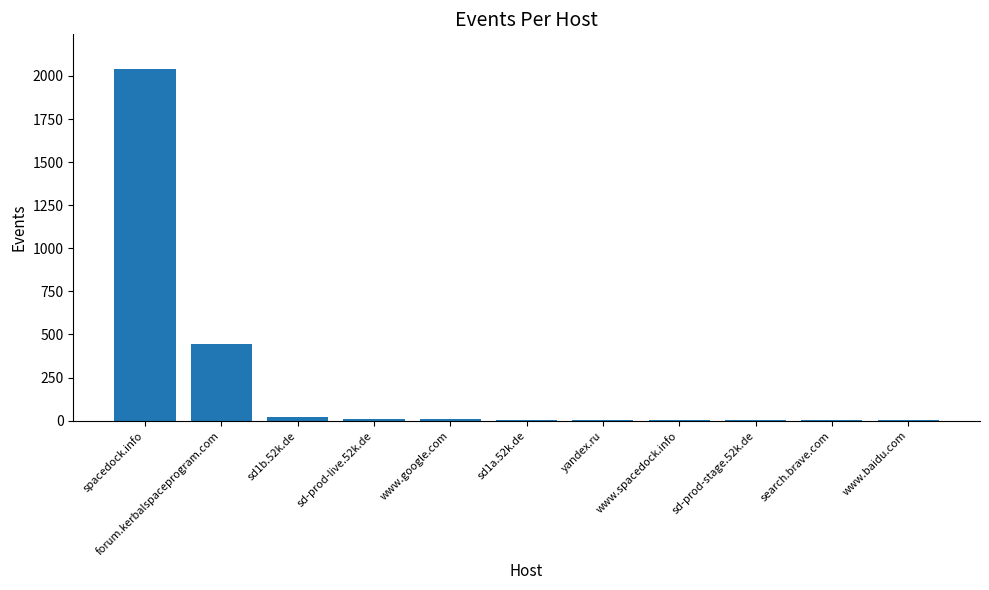

Where is the data nearest to the value 1019?

forum.kerbalspaceprogram.com